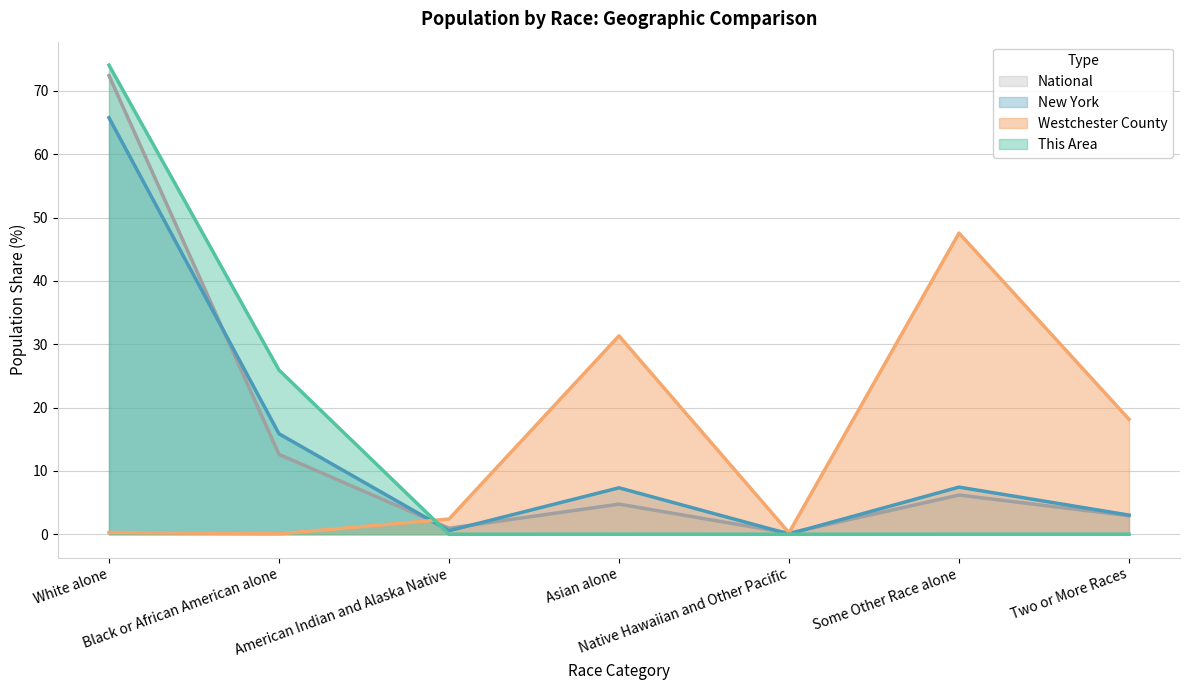

What is the label of the 4th point from the right?

Asian alone